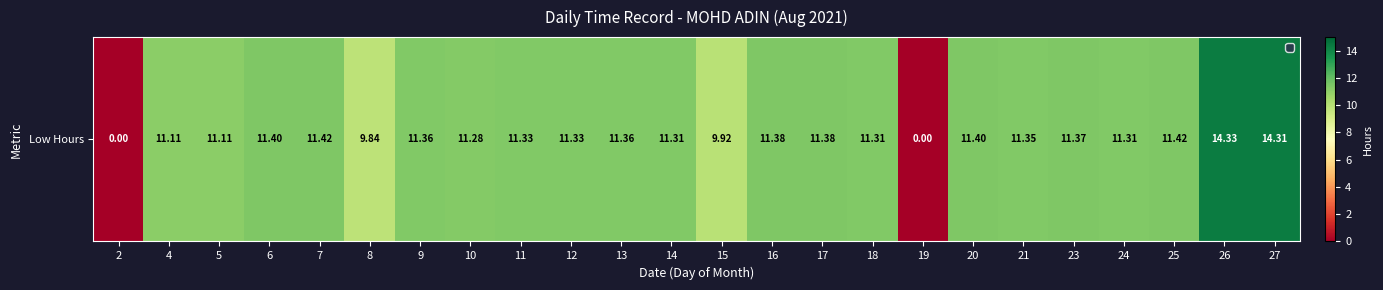

The value at 24 is 11.3. True or false?

True